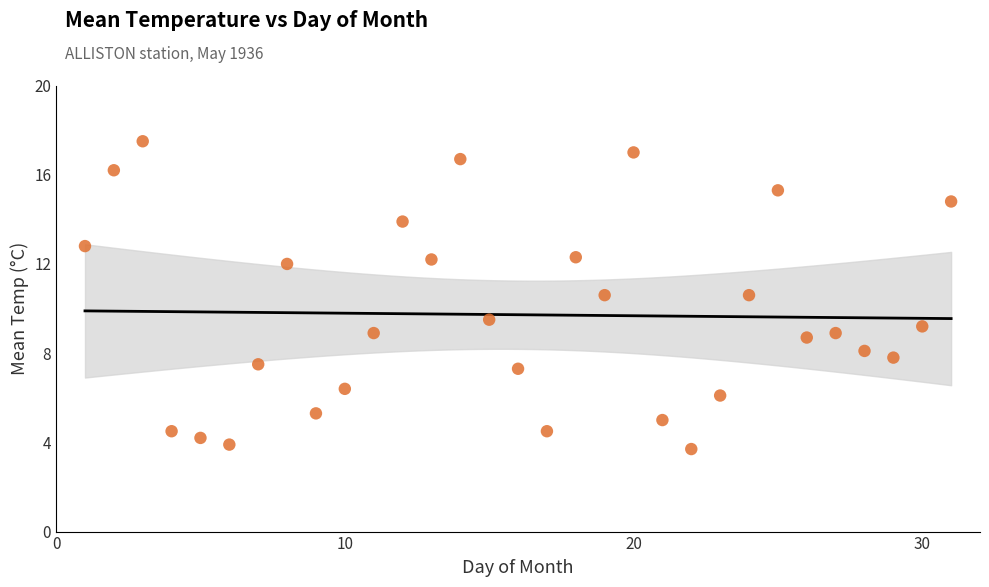

What is the range of X values (max minus min)?

30.0